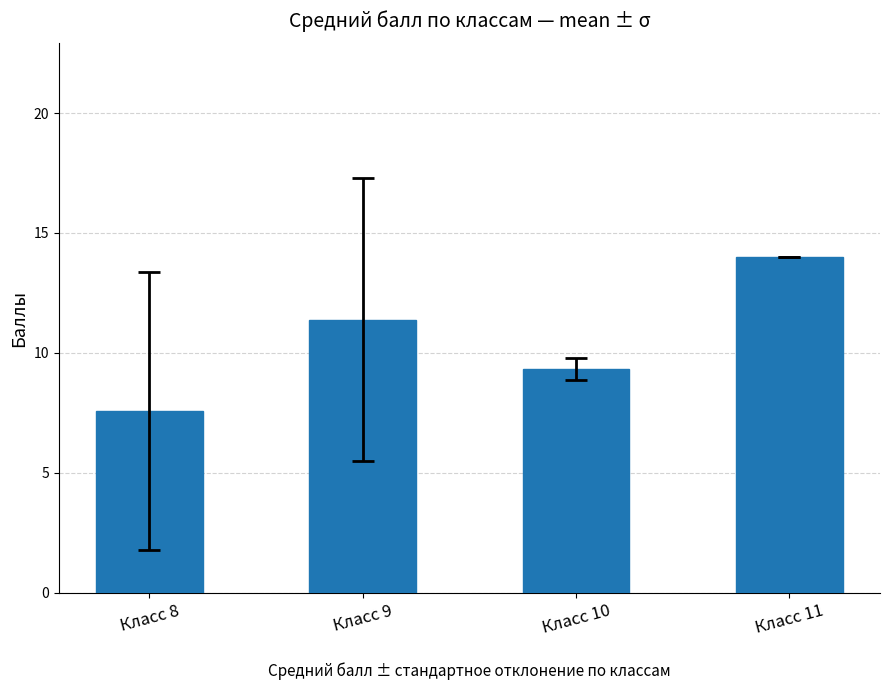

What is the difference between the maximum and second lowest values?

4.7